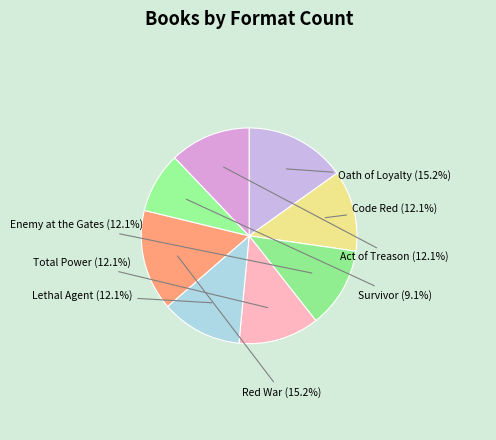

What is the smallest slice in the pie chart?

Survivor